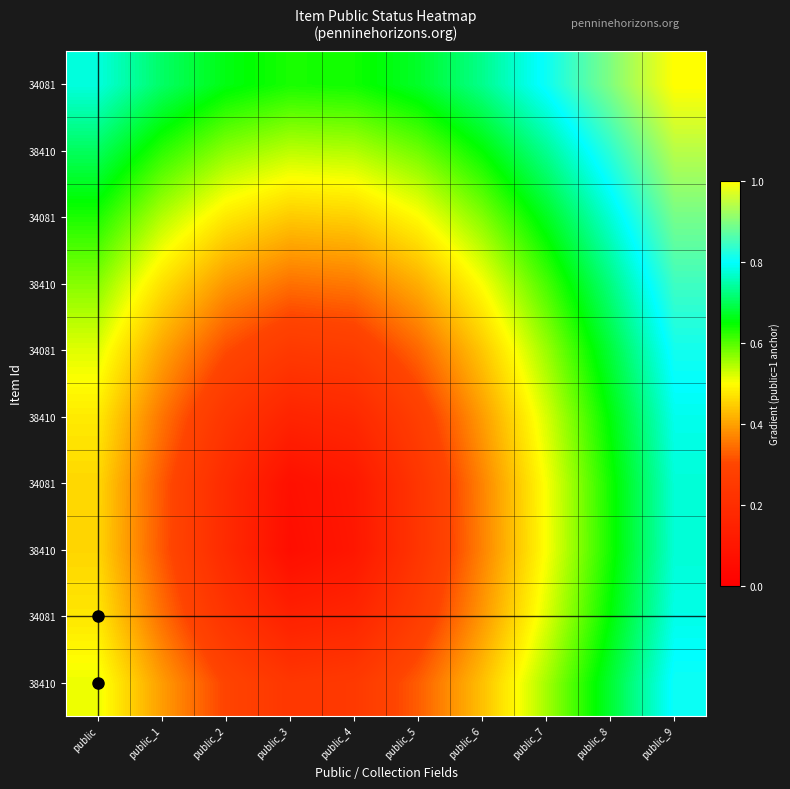

At which category does the chart reach its minimum across all series?

public_3